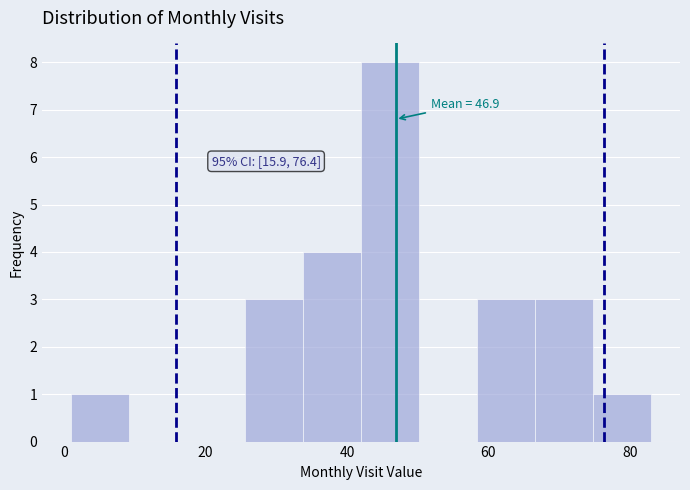

Over which range of the x-axis is the bar tallest?

42.0 to 50.2